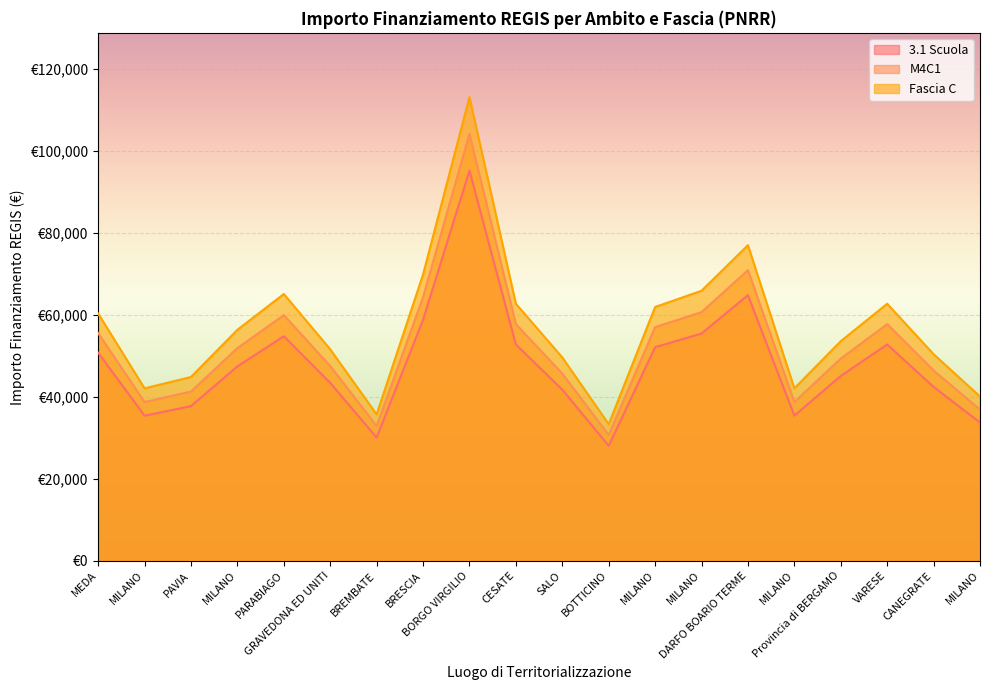

The Fascia C series shows 50385.0 at CANEGRATE. True or false?

True